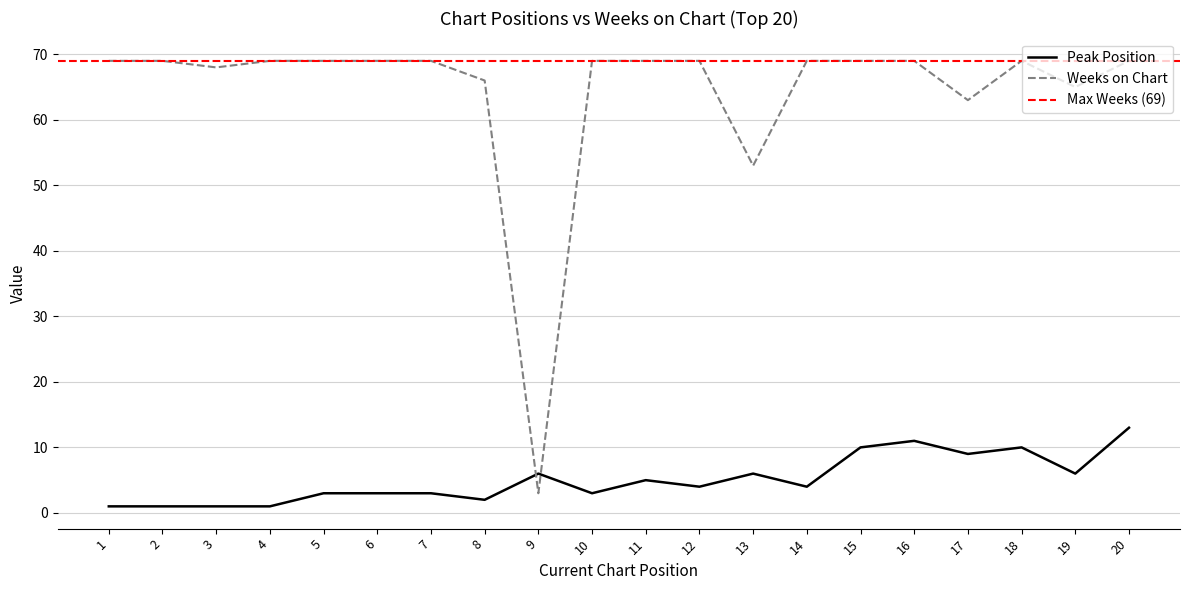

Is the value of Weeks on Chart at 18 greater than the value of Peak Position at 16?

Yes